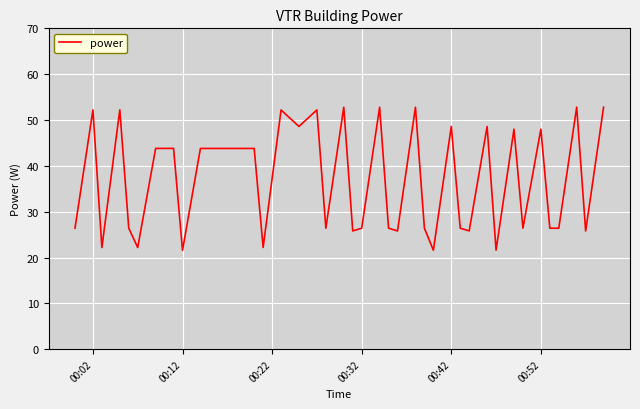

What is the minimum value shown in the chart?

21.6